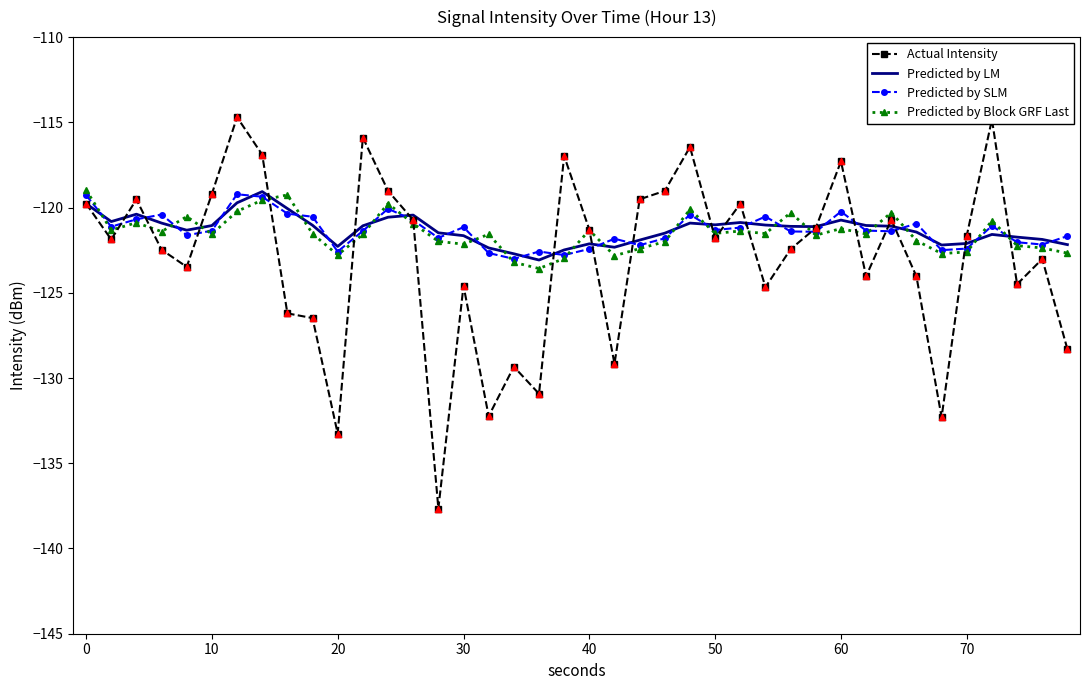

What are all the series names shown in the legend?

Actual Intensity, Predicted by LM, Predicted by SLM, Predicted by Block GRF Last